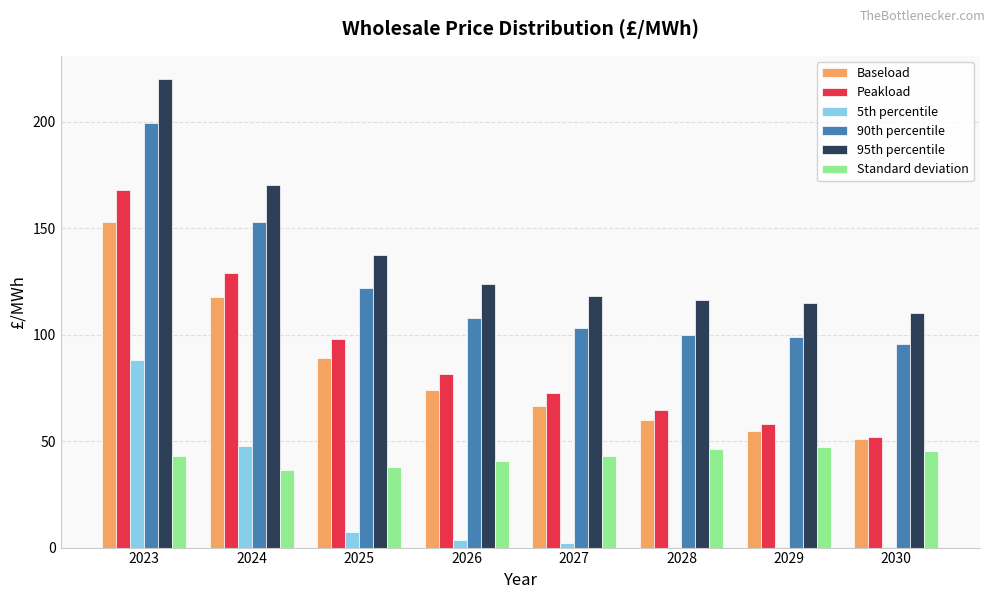

What is the maximum value shown in the chart?

220.1